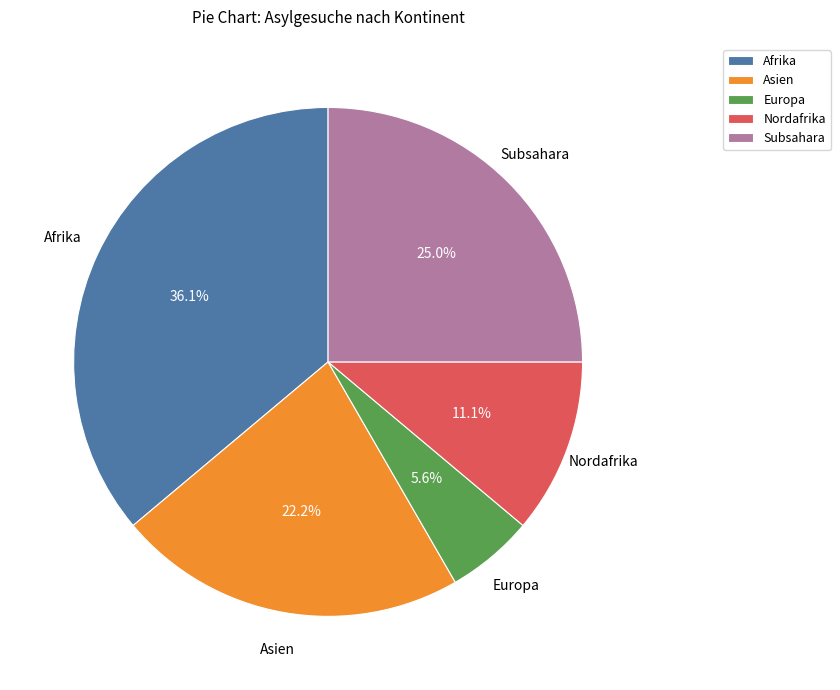

Count the number of slices in the pie.

5